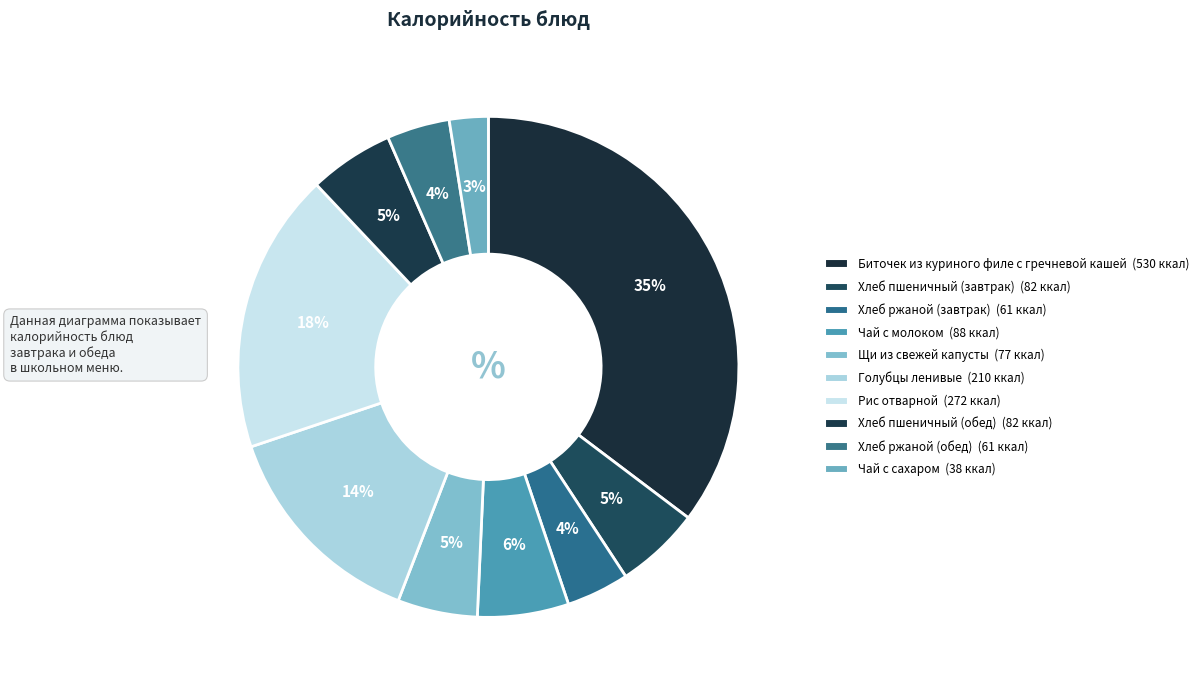

Count the number of slices in the pie.

10